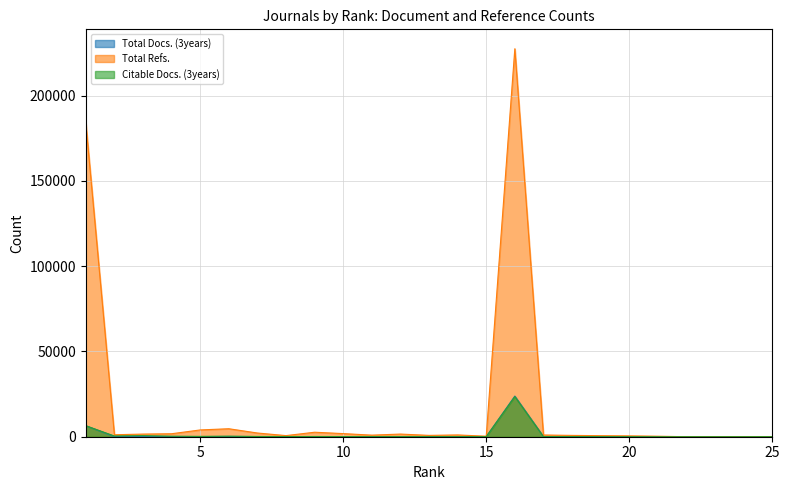

What are all the series names shown in the legend?

Total Docs. (3years), Total Refs., Citable Docs. (3years)